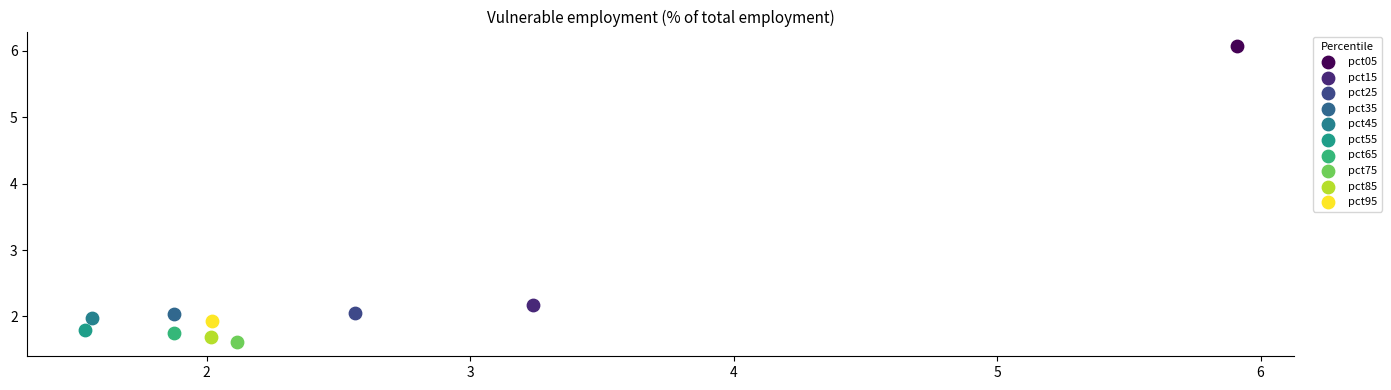

Which series reaches the minimum Y coordinate?

pct75